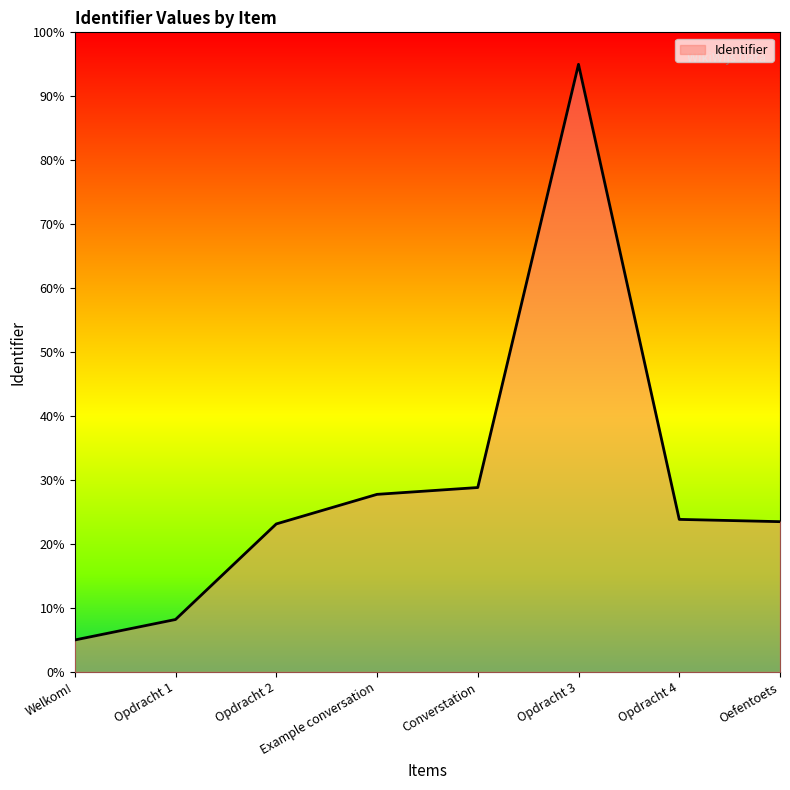

List the labels in order of value, largest first.

Opdracht 3, Converstation, Example conversation, Opdracht 4, Oefentoets, Opdracht 2, Opdracht 1, Welkom!